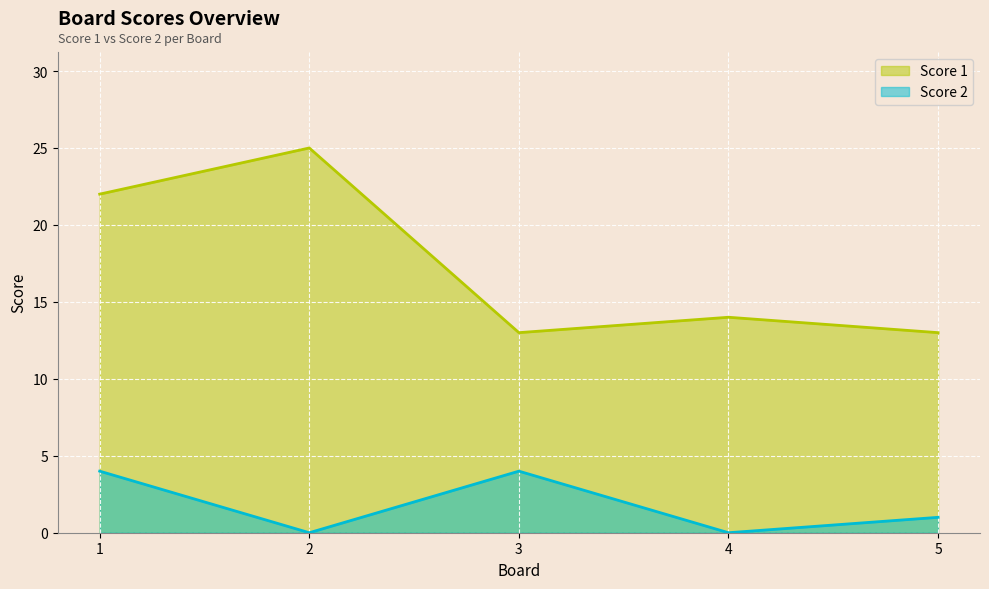

Which series has the largest total across all categories?

Score 1